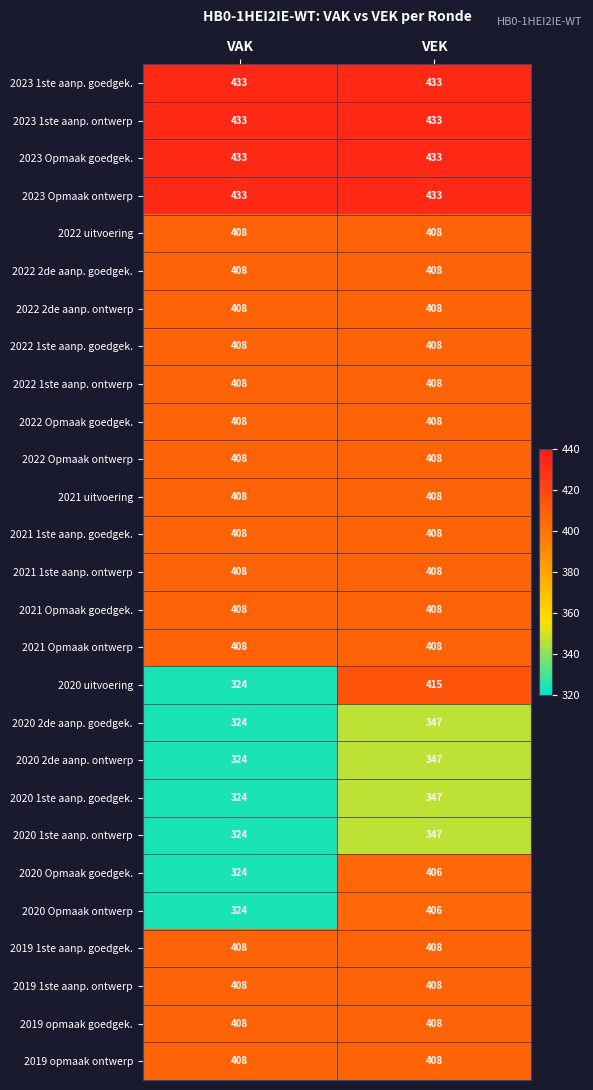

What is the spread (max minus min) of values at VAK?

109